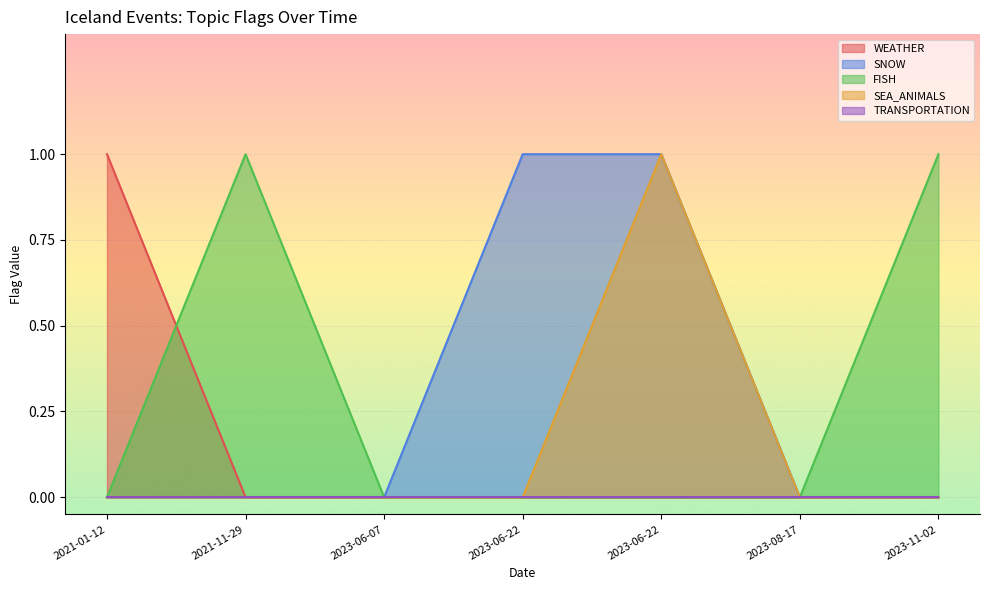

At how many categories does at least one series exceed 0?

5